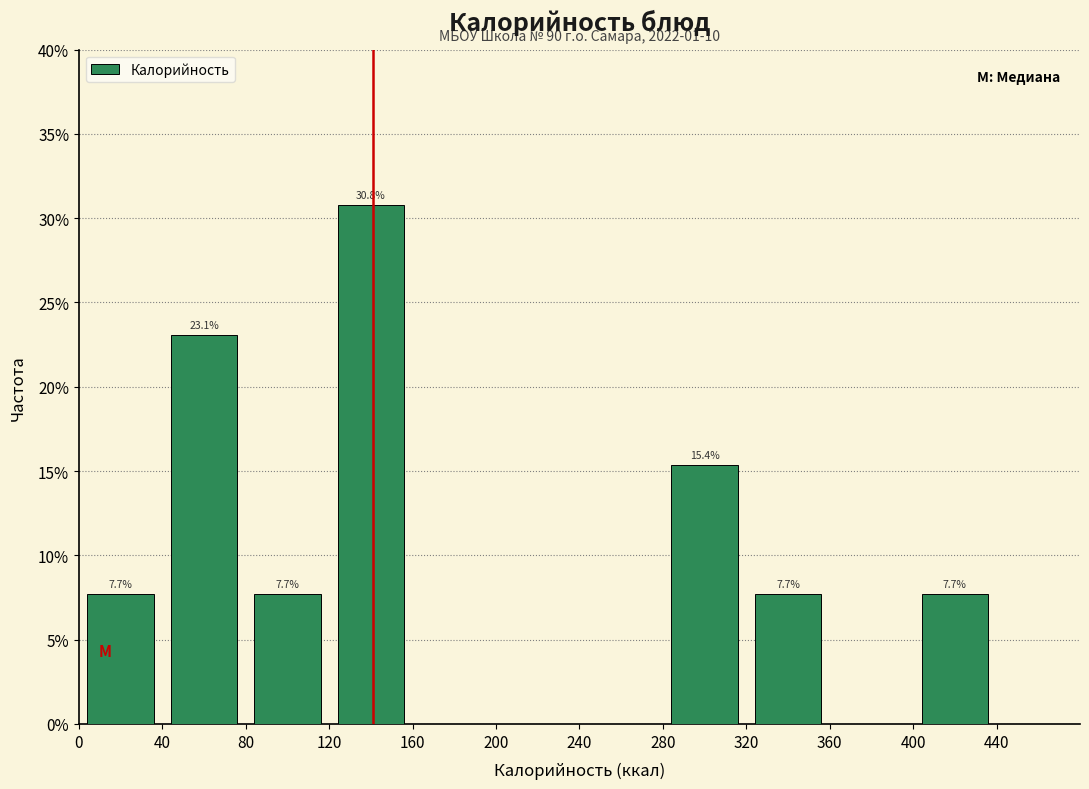

Over which range of the x-axis is the bar tallest?

120 to 160